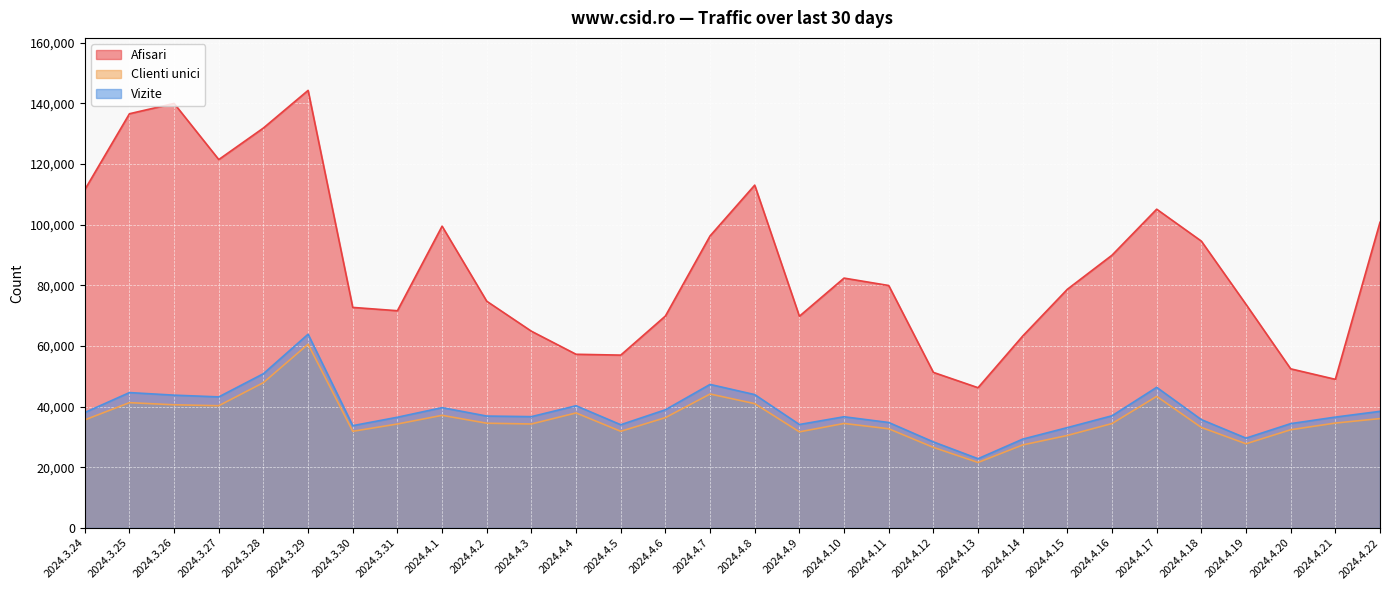

Which series has the widest spread of values?

Afisari